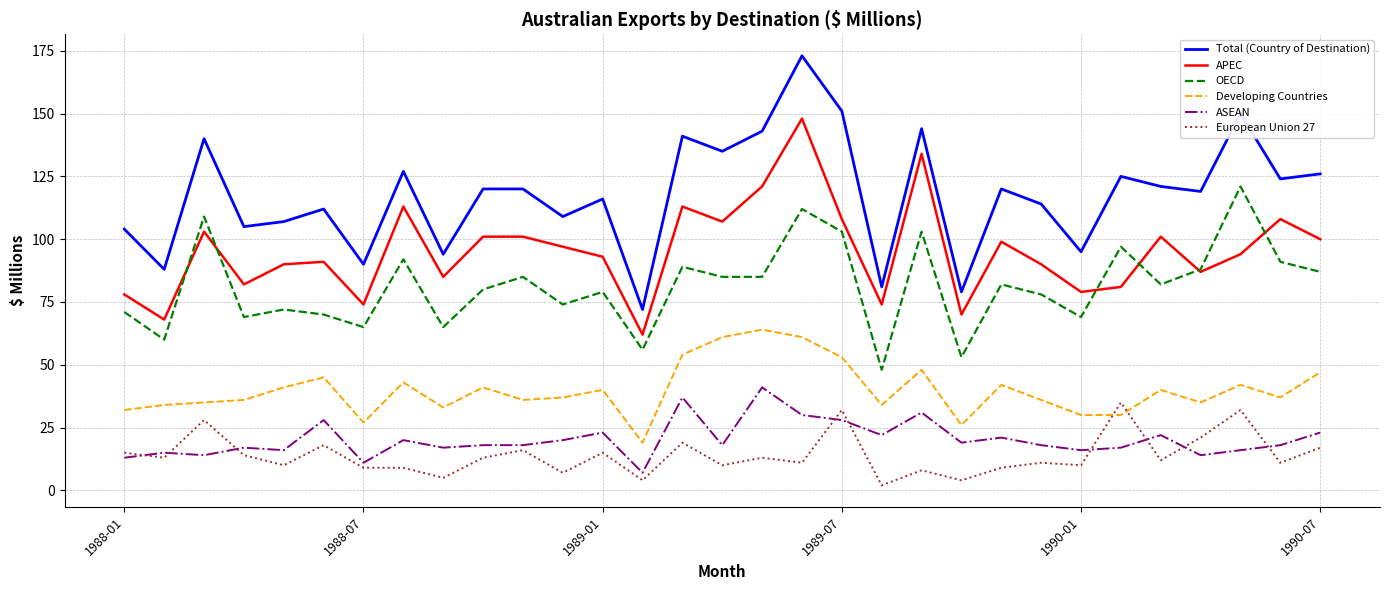

True or false: Total (Country of Destination) and ASEAN intersect in this chart.

False